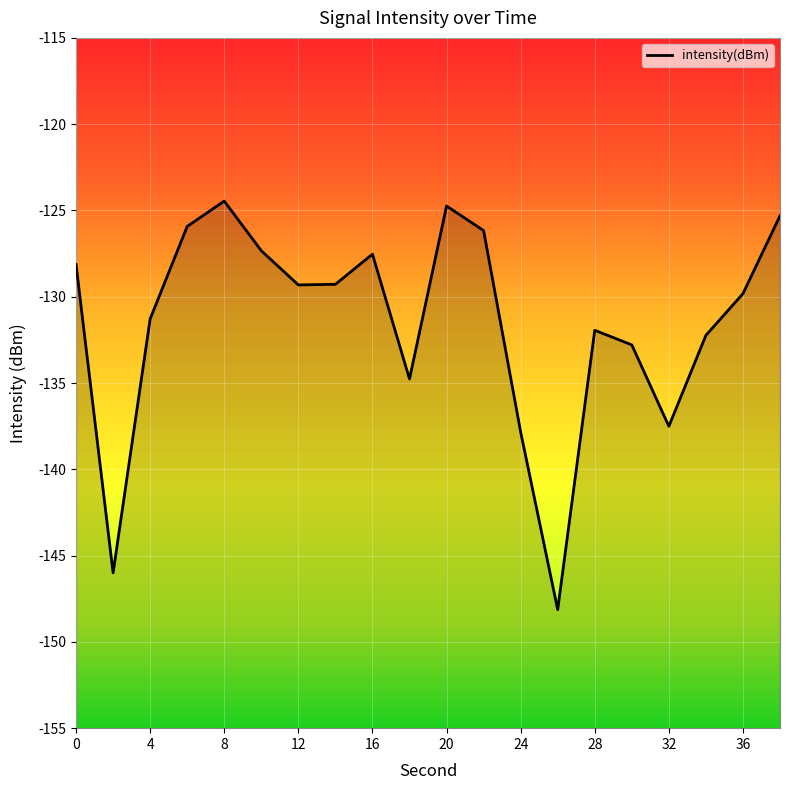

The value at 26 is -203.6. True or false?

False